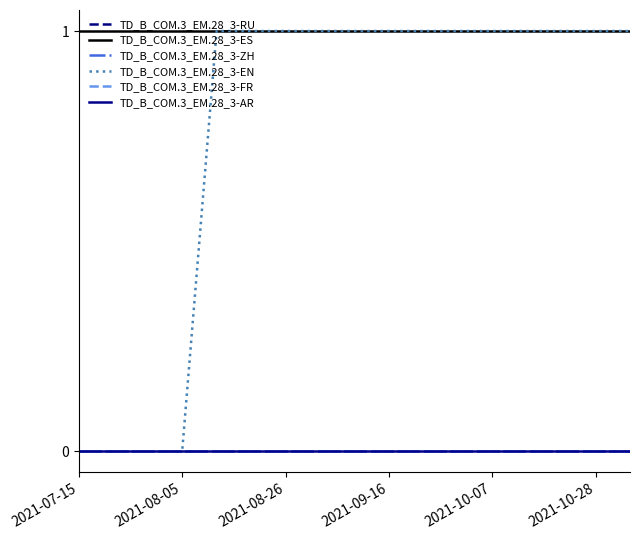

True or false: TD_B_COM.3_EM.28_3-RU and TD_B_COM.3_EM.28_3-ES cross at least once.

False